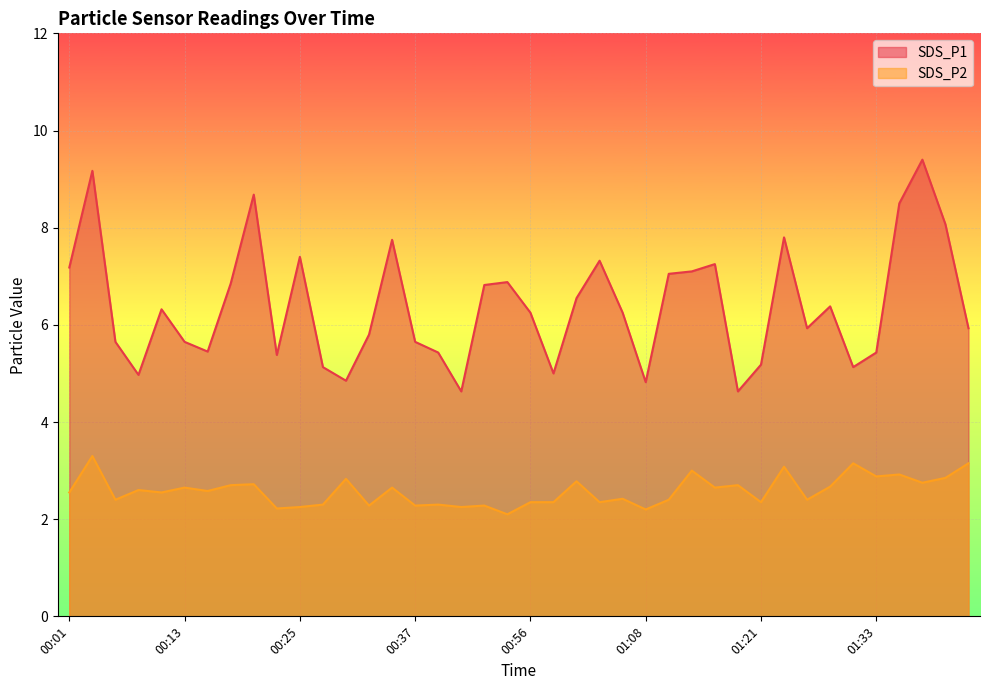

Reading left to right, transcribe all the data shown in this chart.

SDS_P1: 7.2	9.2	5.7	5.0	6.3	5.7	5.5	6.8	8.7	5.4	7.4	5.1	4.8	5.8	7.8	5.7	5.4	4.6	6.8	6.9	6.2	5.0	6.5	7.3	6.2	4.8	7.0	7.1	7.2	4.6	5.2	7.8	5.9	6.4	5.1	5.4	8.5	9.4	8.1	5.9
SDS_P2: 2.5	3.3	2.4	2.6	2.5	2.6	2.6	2.7	2.7	2.2	2.2	2.3	2.8	2.3	2.6	2.3	2.3	2.2	2.3	2.1	2.4	2.4	2.8	2.4	2.4	2.2	2.4	3.0	2.6	2.7	2.4	3.1	2.4	2.7	3.1	2.9	2.9	2.8	2.9	3.1